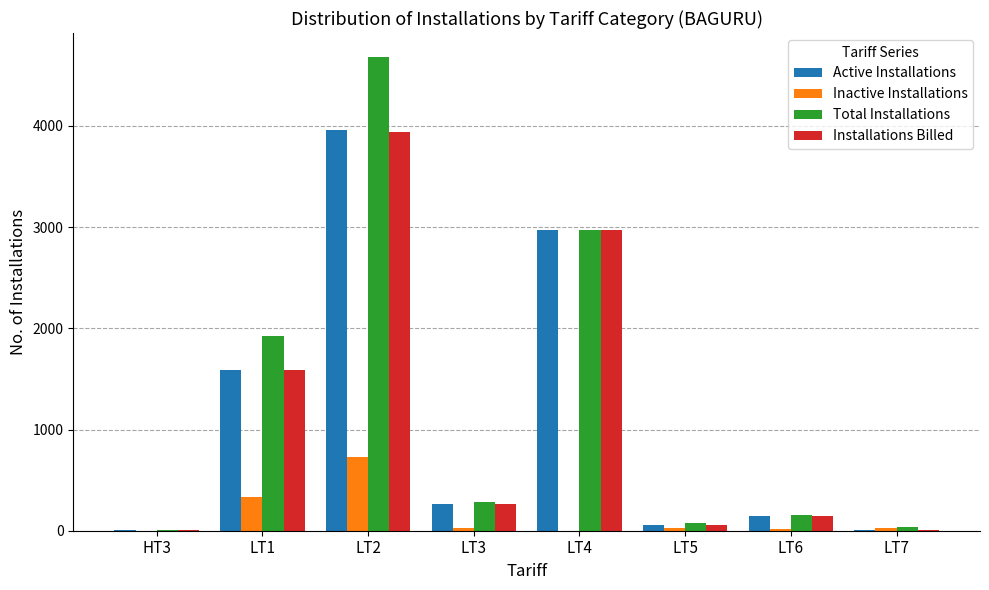

Which series has the largest total across all categories?

Total Installations